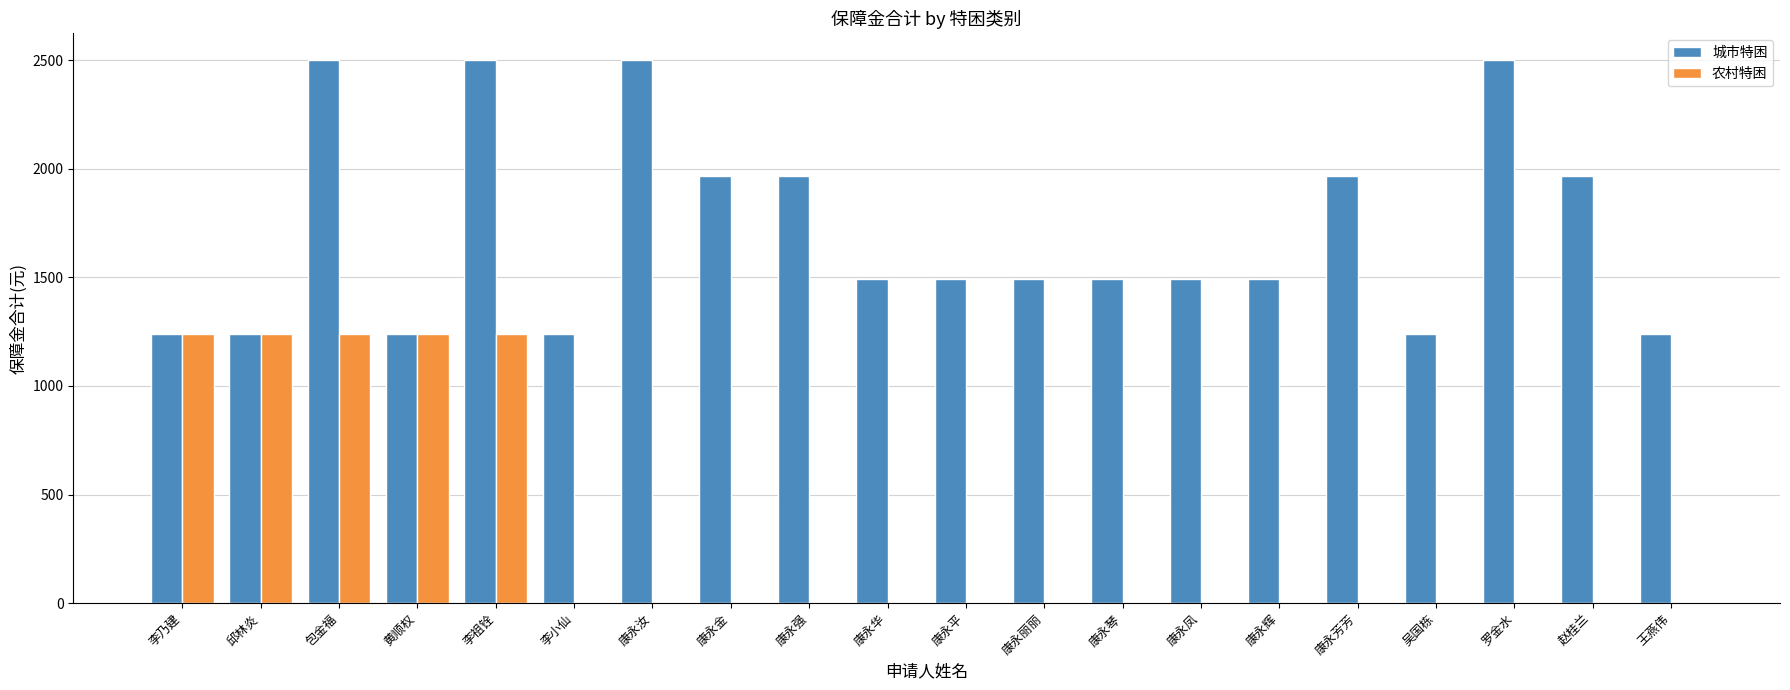

Which series changed the most between 康永丽丽 and 赵桂兰?

城市特困